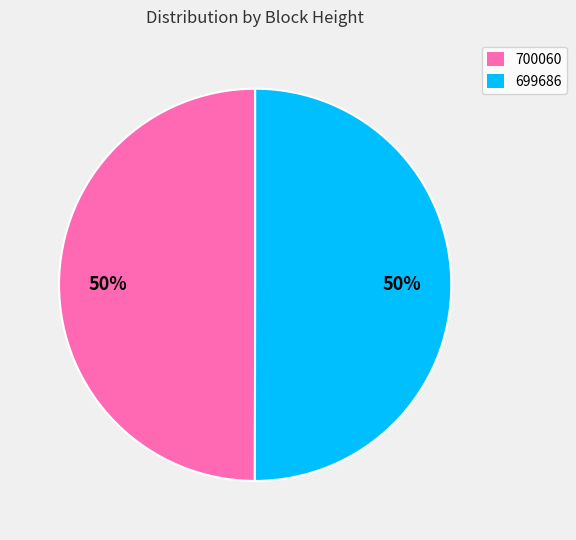

The 700060 slice represents 60% of the pie. True or false?

False